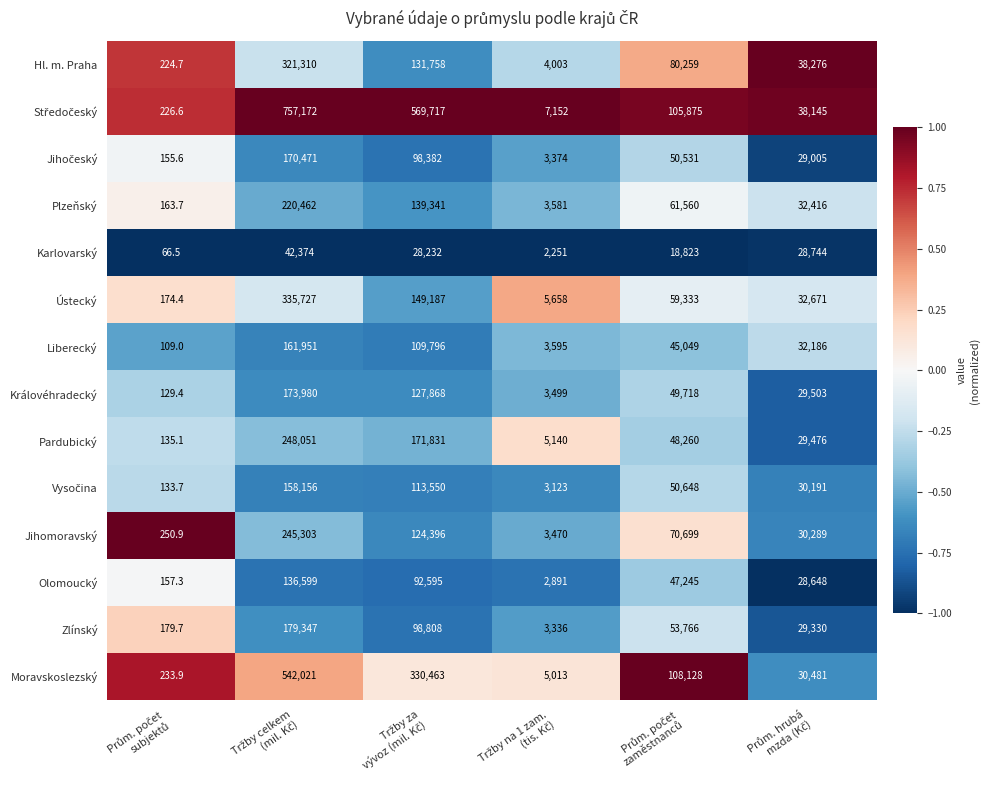

What is the minimum value shown in the chart?

66.5